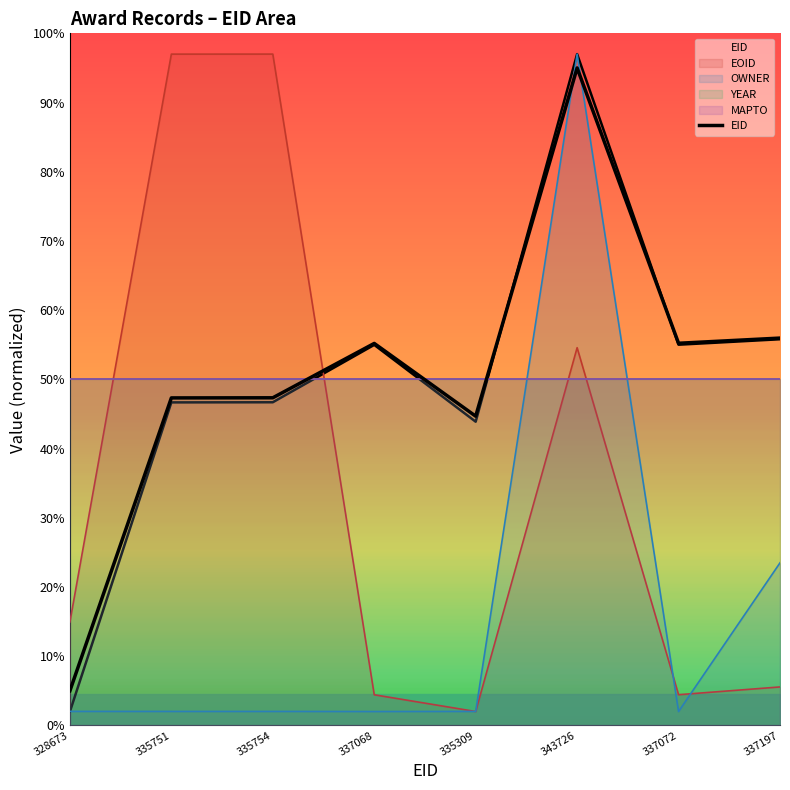

True or false: EOID has a value of 6.3 at 328673.

False